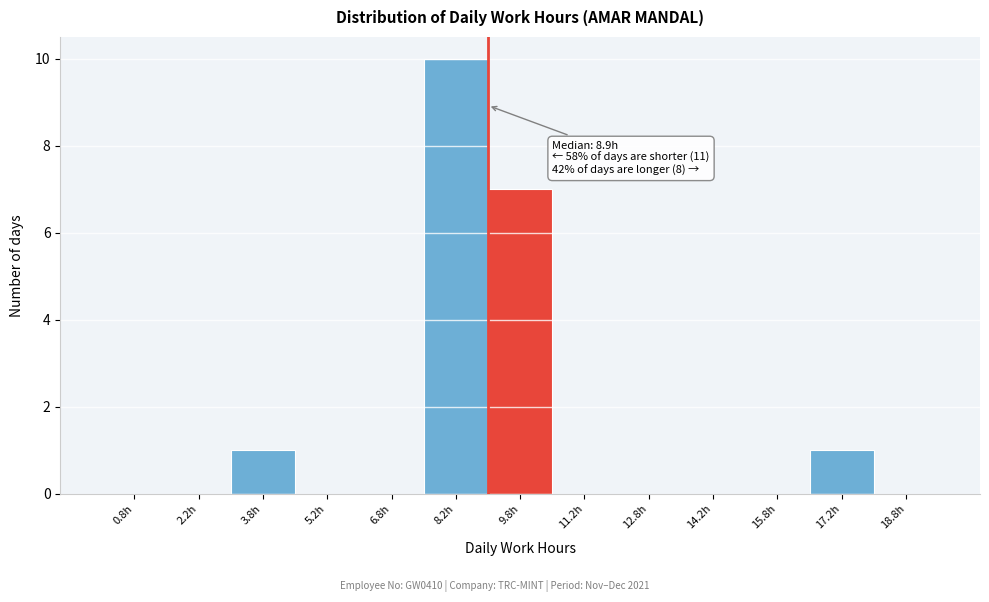

Which range on the x-axis has the tallest bar?

7.5 to 9.0